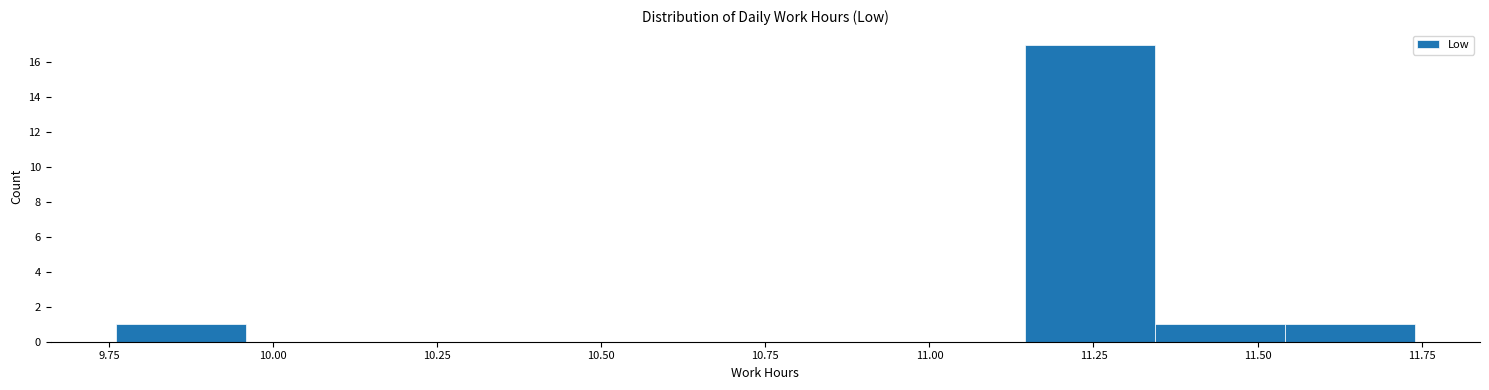

Read against the x-axis, roughly where is the centre of the tallest bar?

11.25